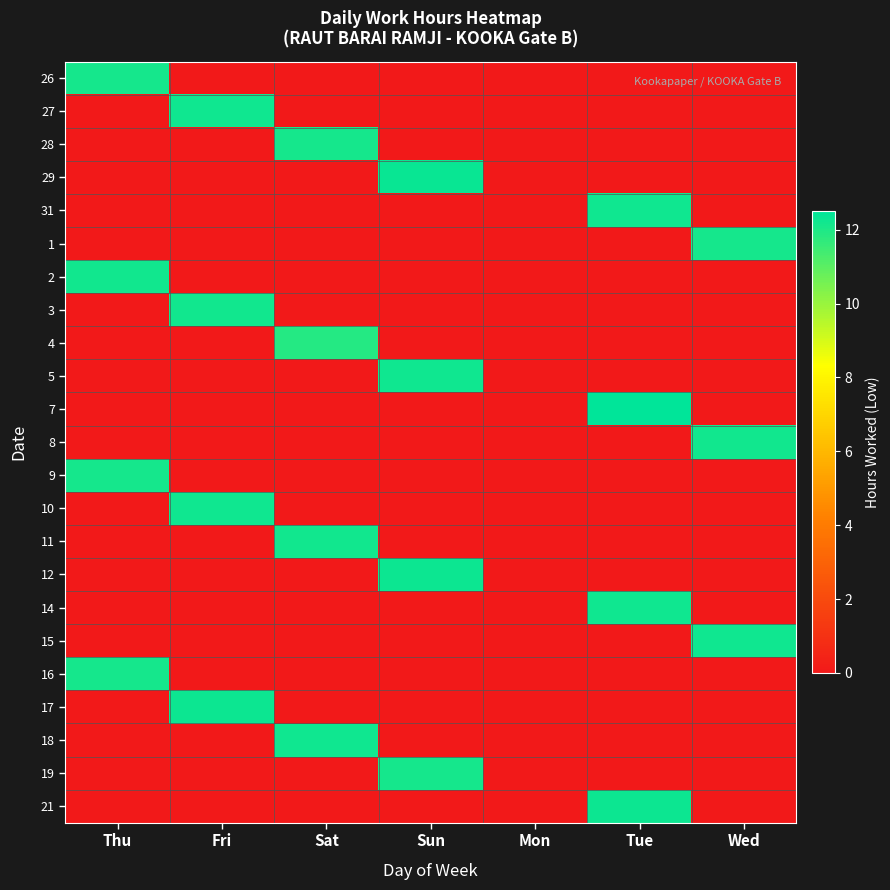

Count the number of categories in the chart.

7